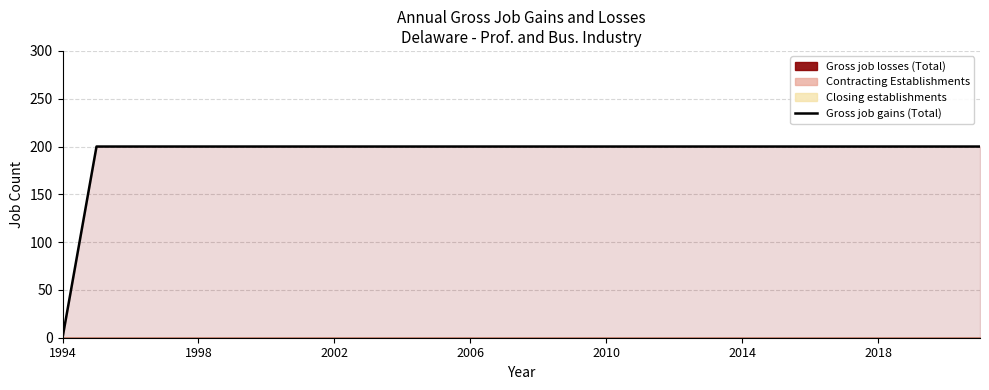

The Gross job gains (Total) series shows 200 at 2014. True or false?

True